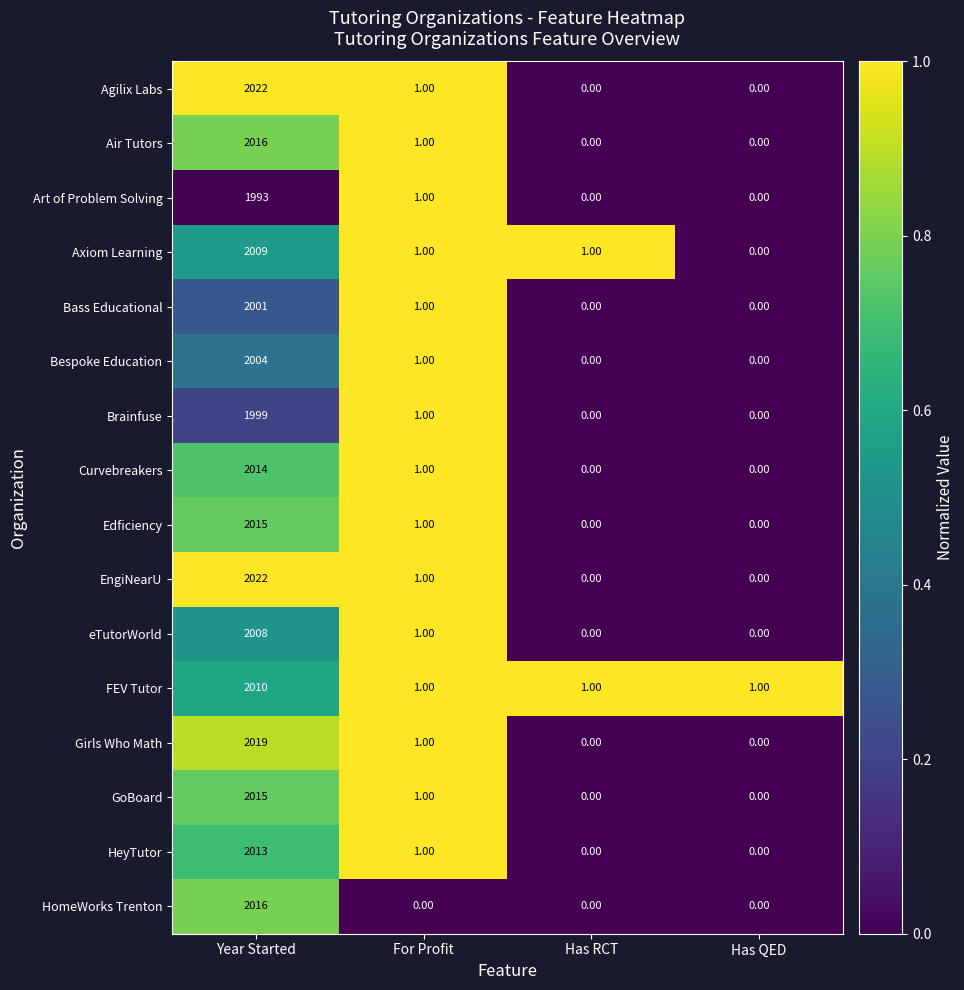

Which label corresponds to the largest value in the chart?

Year Started